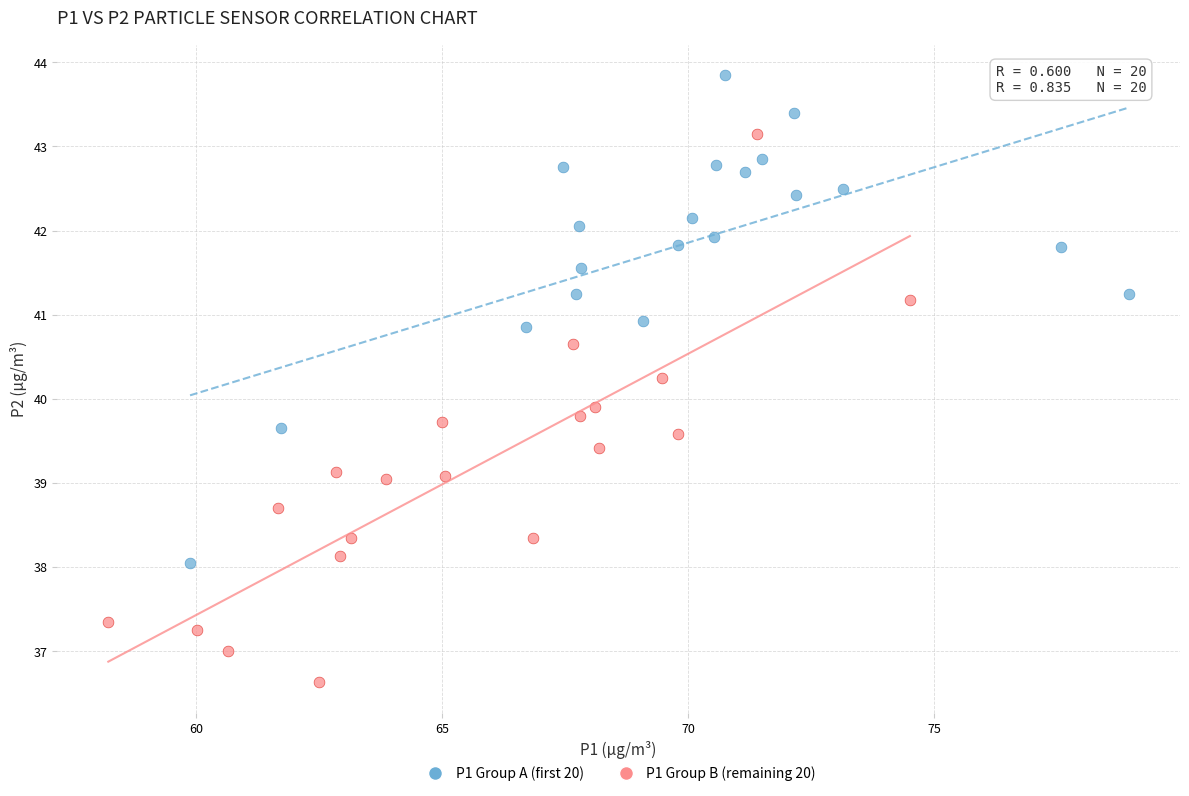

Which series reaches the minimum Y coordinate?

P1 Group B (remaining 20)